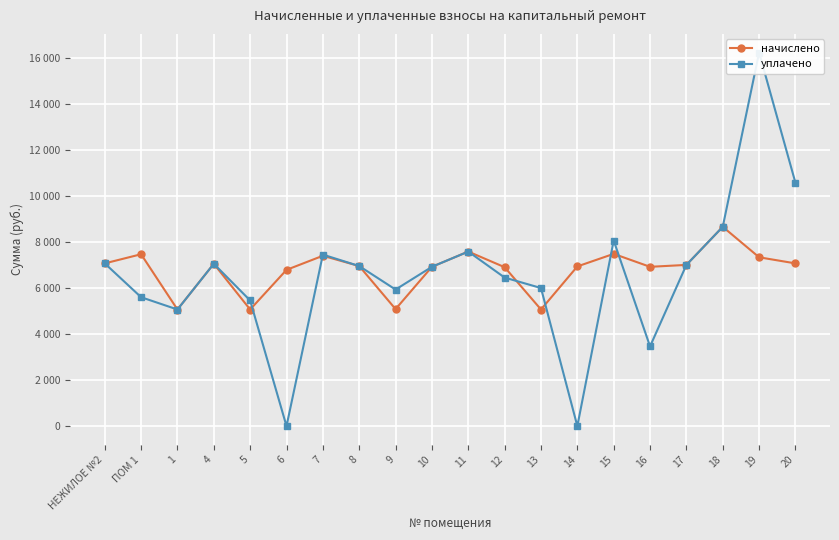

The value of начислено at 20 is 12078.7. True or false?

False